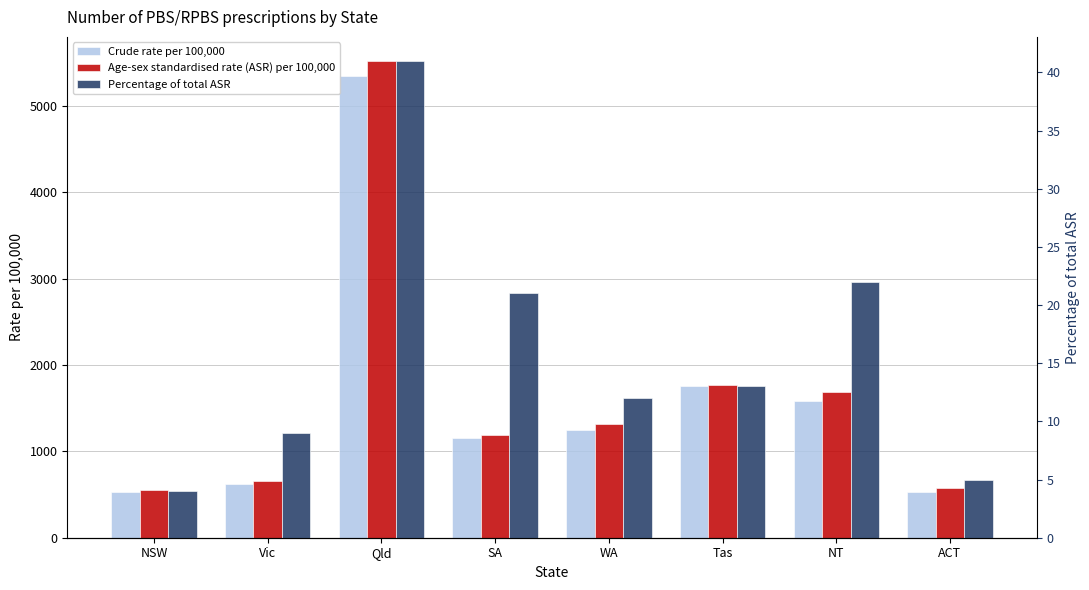

At which label is Age-sex standardised rate (ASR) per 100,000 closest to 3037?

Tas